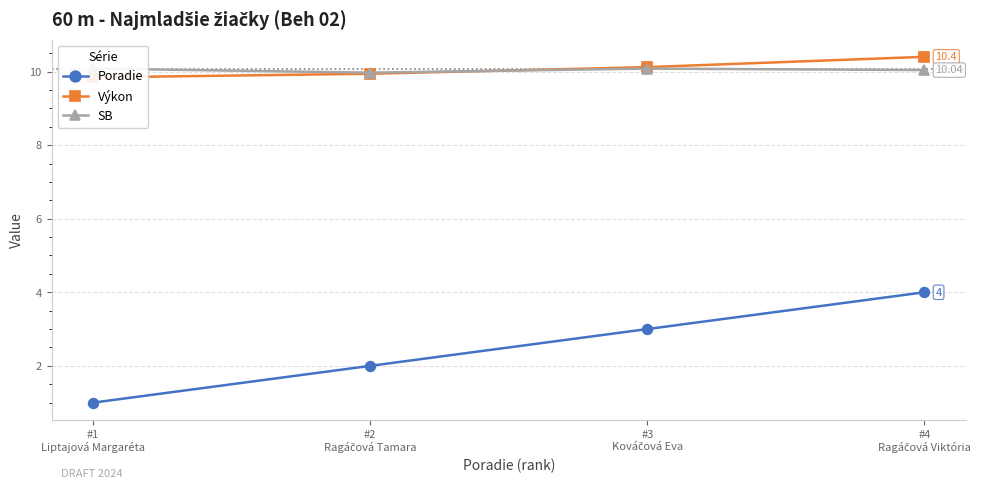

Reading right to left, transcribe all the data shown in this chart.

Poradie: 4.0	3.0	2.0	1.0
Výkon: 10.4	10.1	9.9	9.8
SB: 10.0	10.1	10.0	10.1